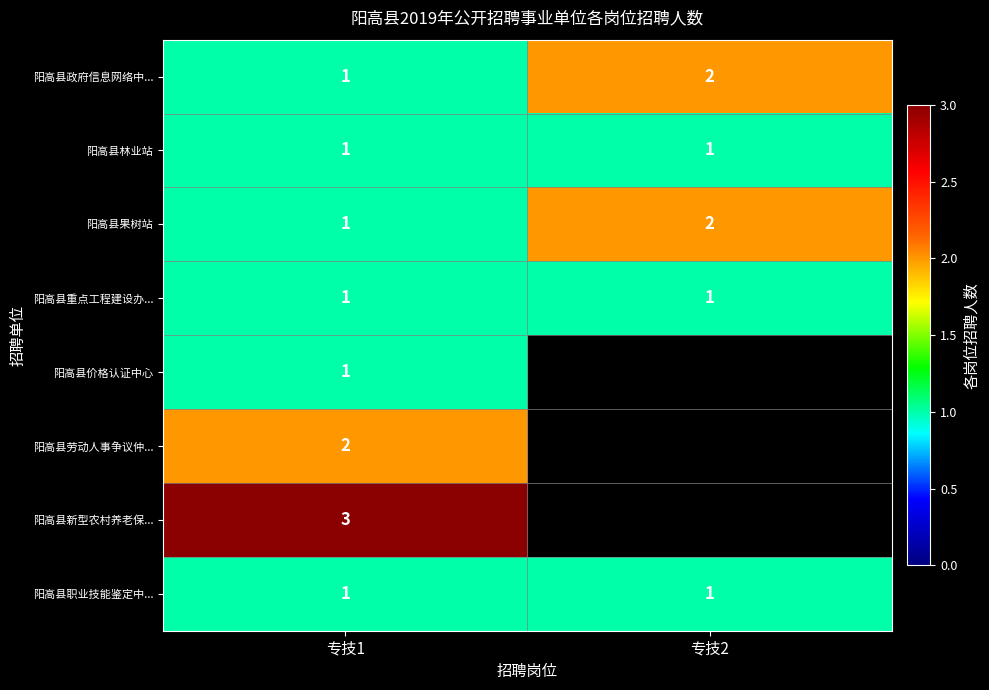

What is the total value across all series at 专技1?

11